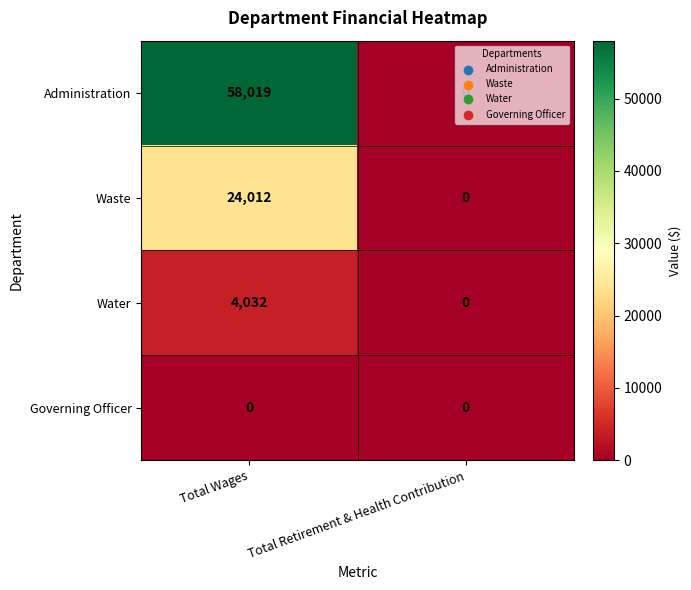

Which series has the largest total across all categories?

Administration